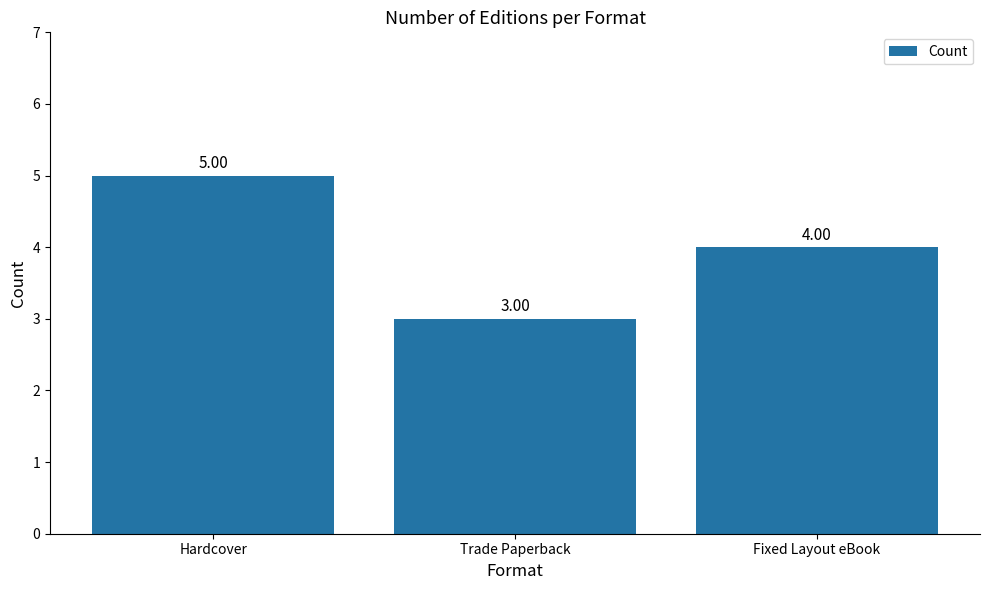

Is it true that the value at Fixed Layout eBook is 4?

True